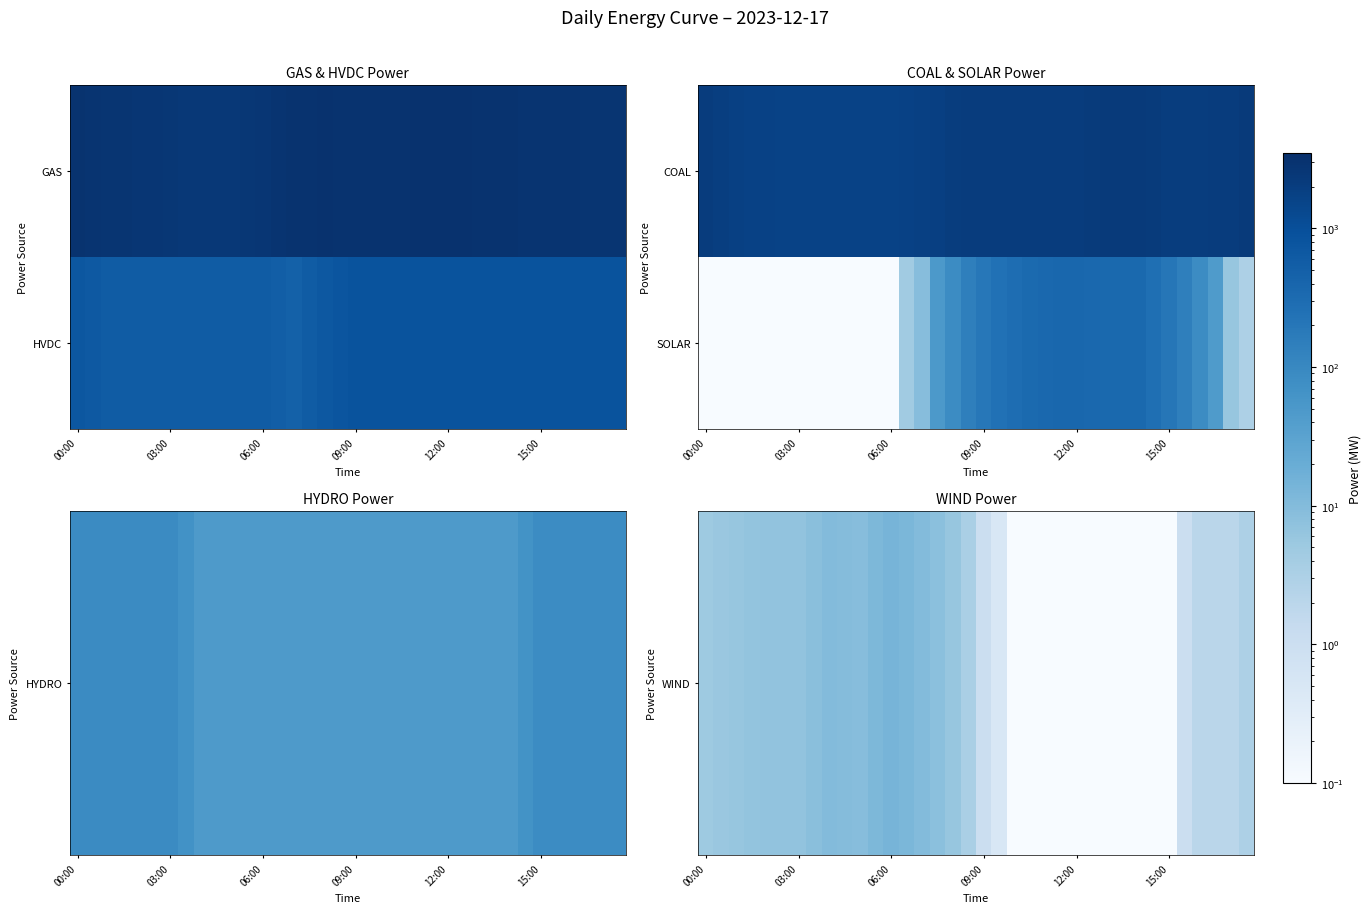

What is the average value of the SOLAR series?

129.0